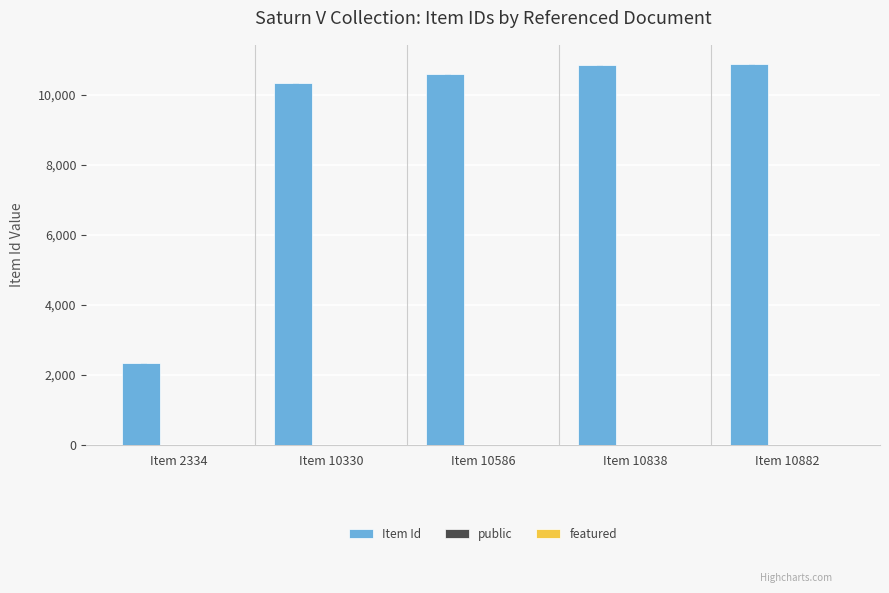

What is the approximate value of public at Item 10838?

1